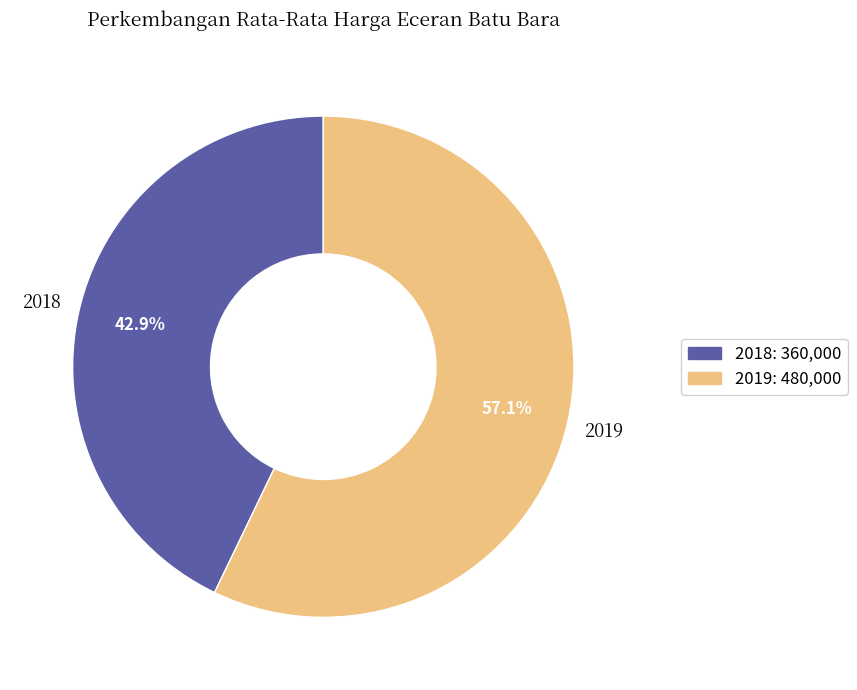

Which category has the smallest portion of the pie?

2018: 360,000